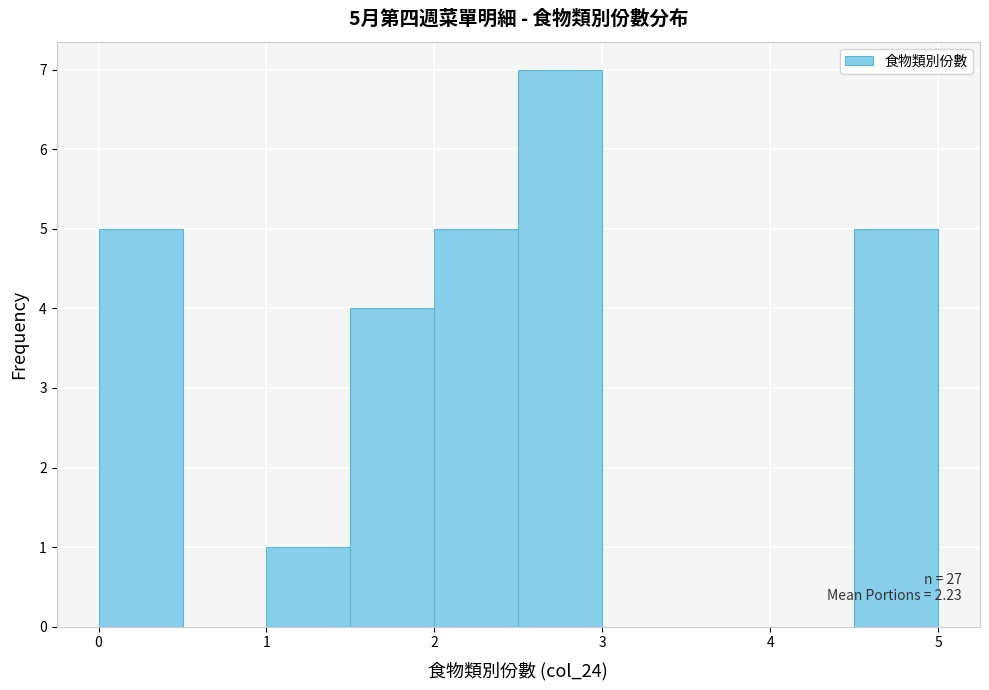

Over which range of the x-axis is the bar tallest?

2.5 to 3.0